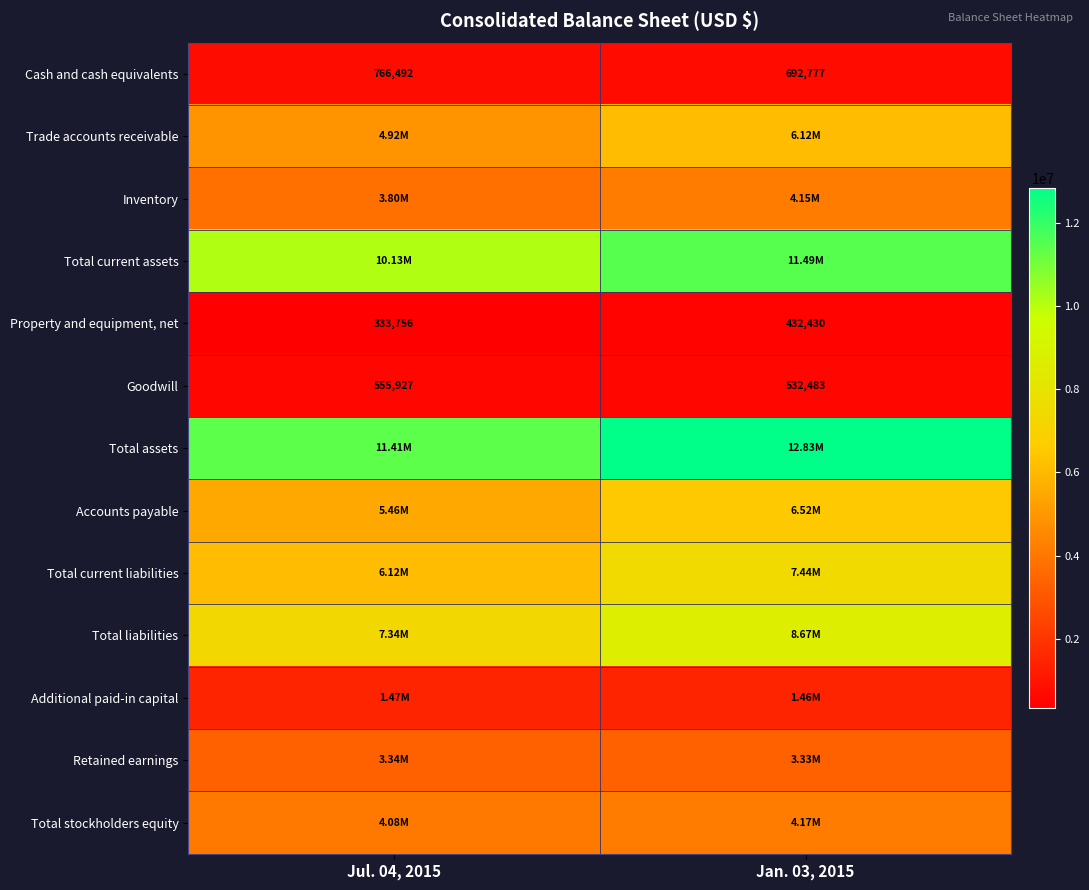

List the labels in order of Goodwill value, smallest first.

Jan. 03, 2015, Jul. 04, 2015